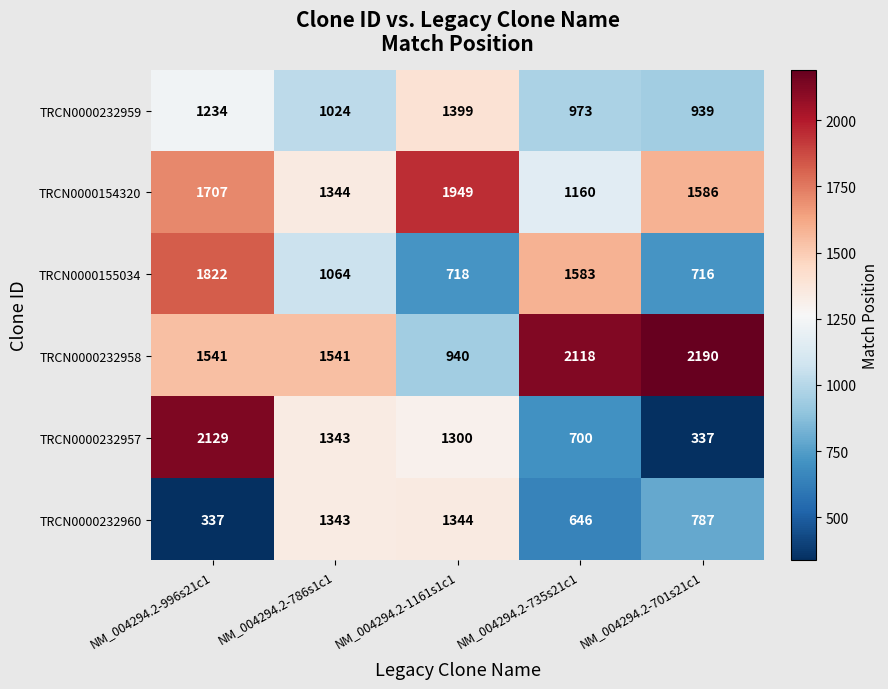

Rank the series by their maximum value, from lowest to highest.

TRCN0000232960, TRCN0000232959, TRCN0000155034, TRCN0000154320, TRCN0000232957, TRCN0000232958